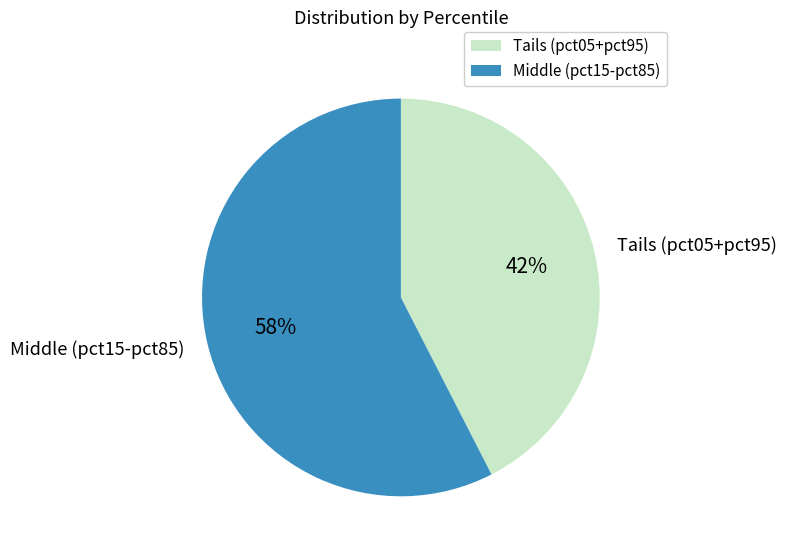

To the nearest percent, what is the combined percentage of Tails (pct05+pct95) and Middle (pct15-pct85)?

100%